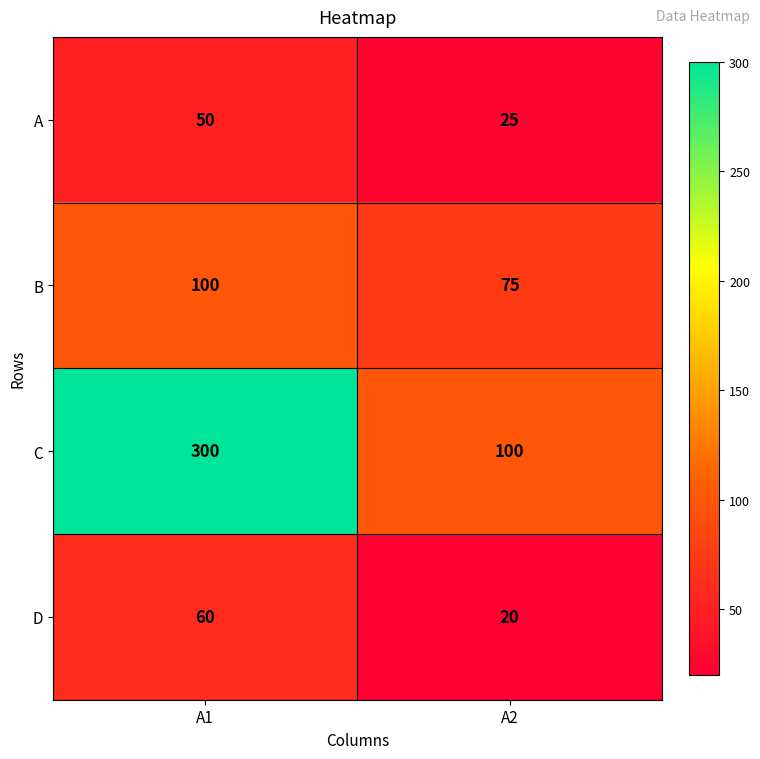

Where is A nearest to the value 37?

A2